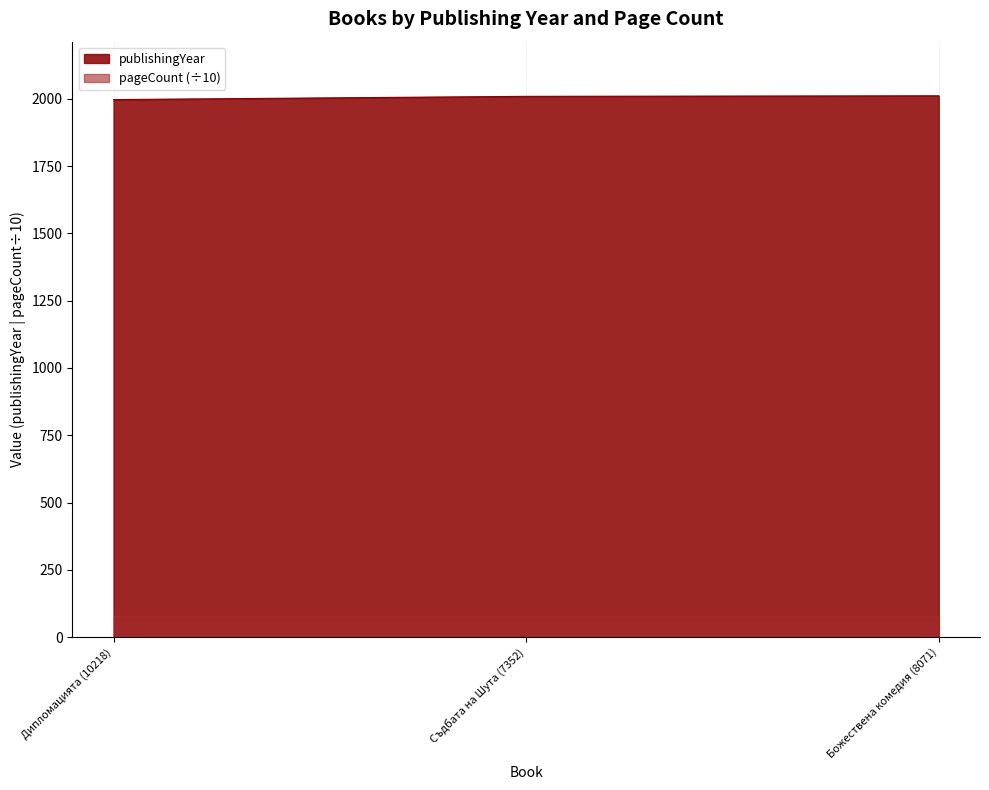

Is it true that the value at Съдбата на Шута (7352) is 2977?

False